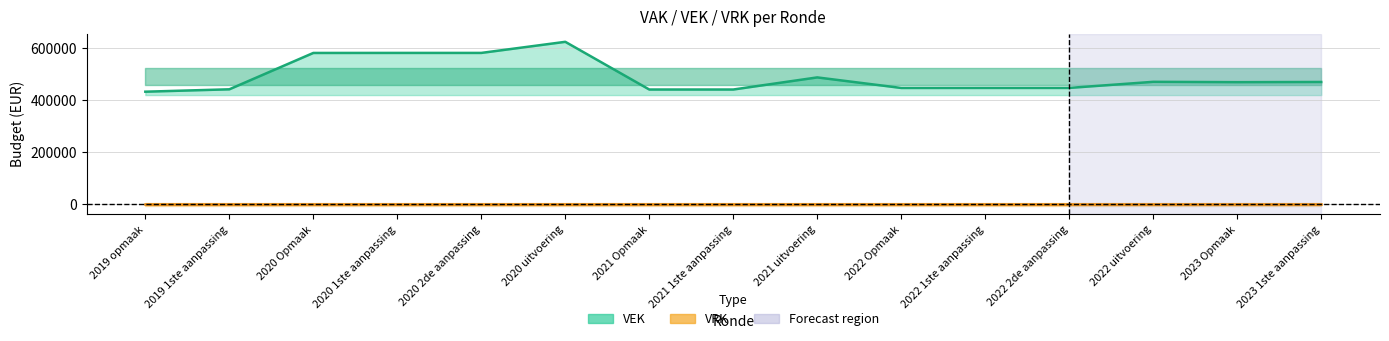

How many interior local valleys does the VEK series have?

3